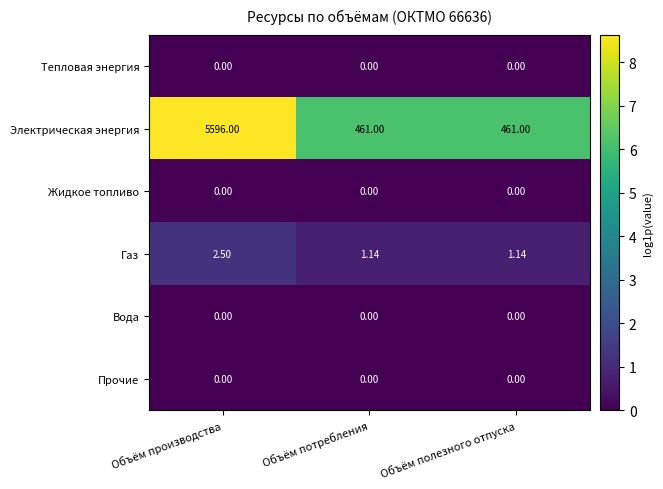

Between Объём производства and Объём полезного отпуска, which series saw the biggest shift?

Электрическая энергия